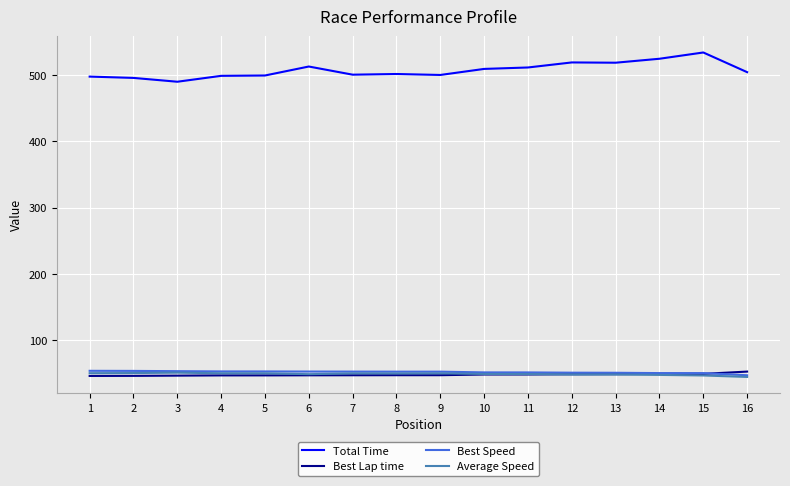

Which series has the largest total across all categories?

Total Time